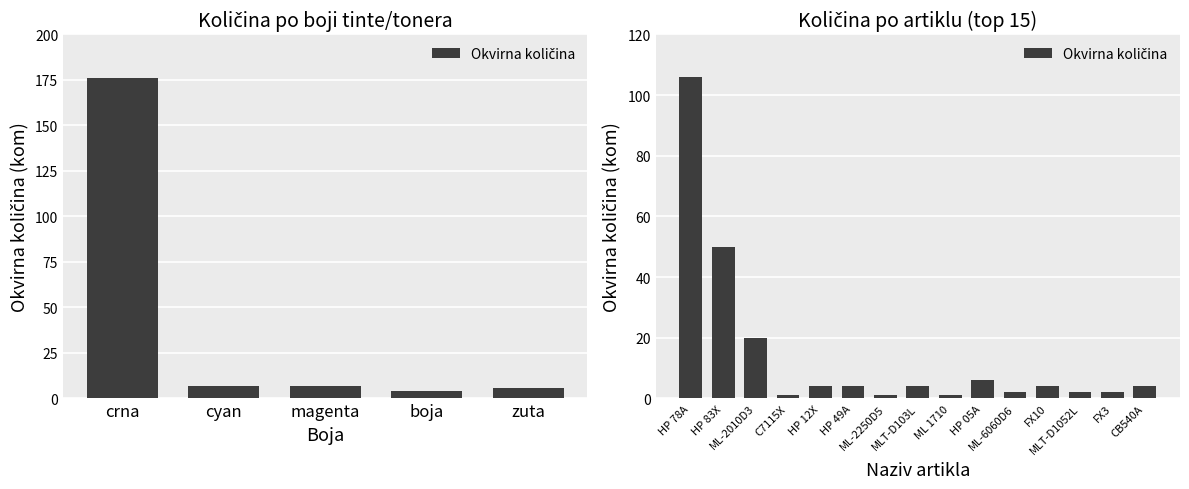

What is the value of the 13th bar from the left?

2